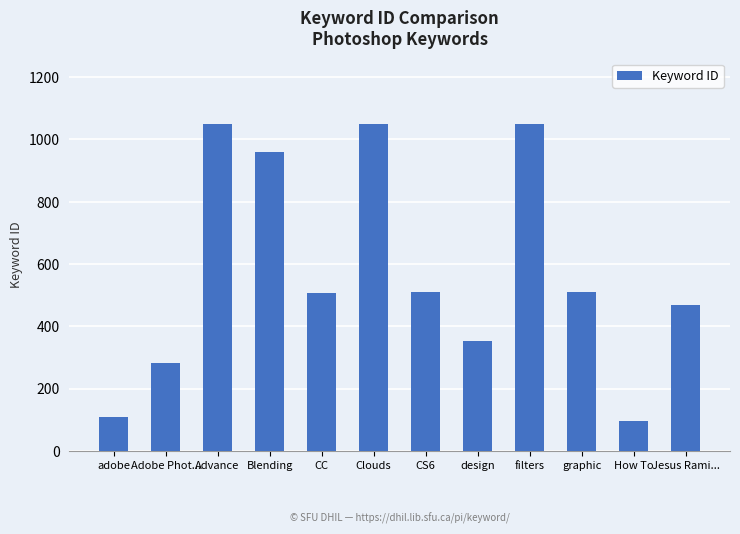

Where does the data first go above 509?

Advance